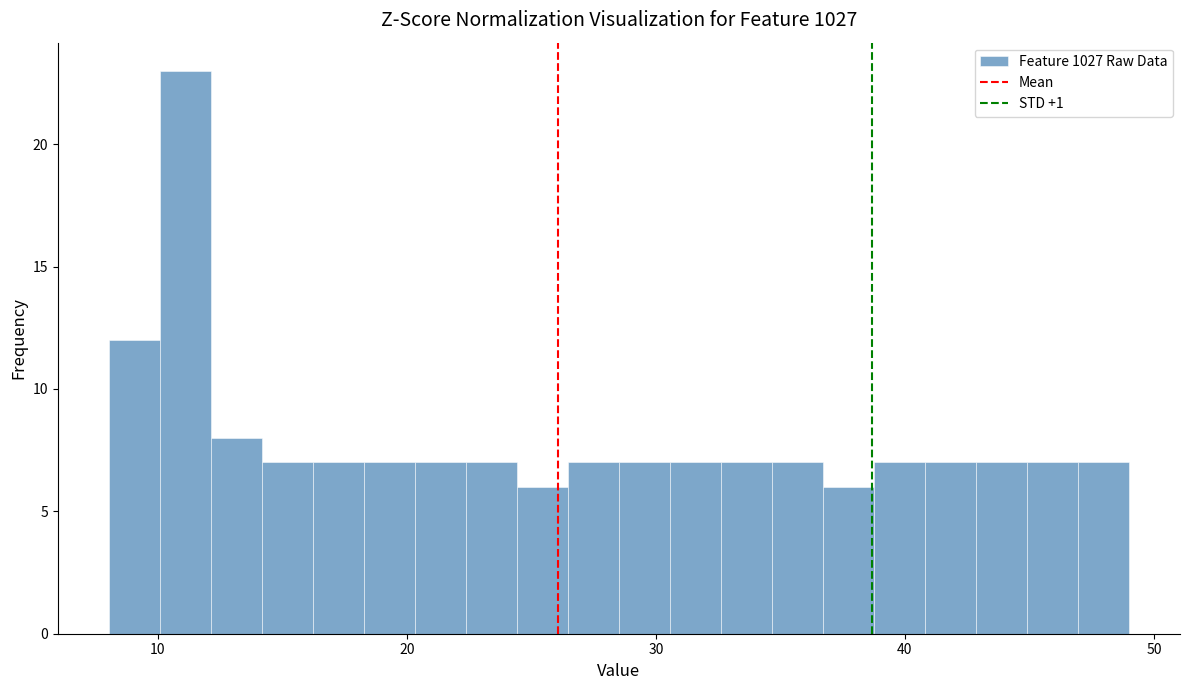

Read against the x-axis, roughly where is the centre of the tallest bar?

11